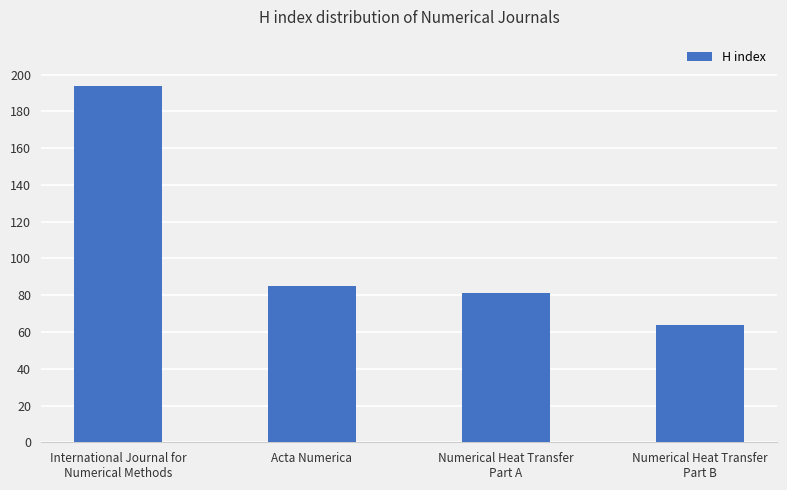

What is the sum of the values at Numerical Heat Transfer
Part B and International Journal for
Numerical Methods?

258